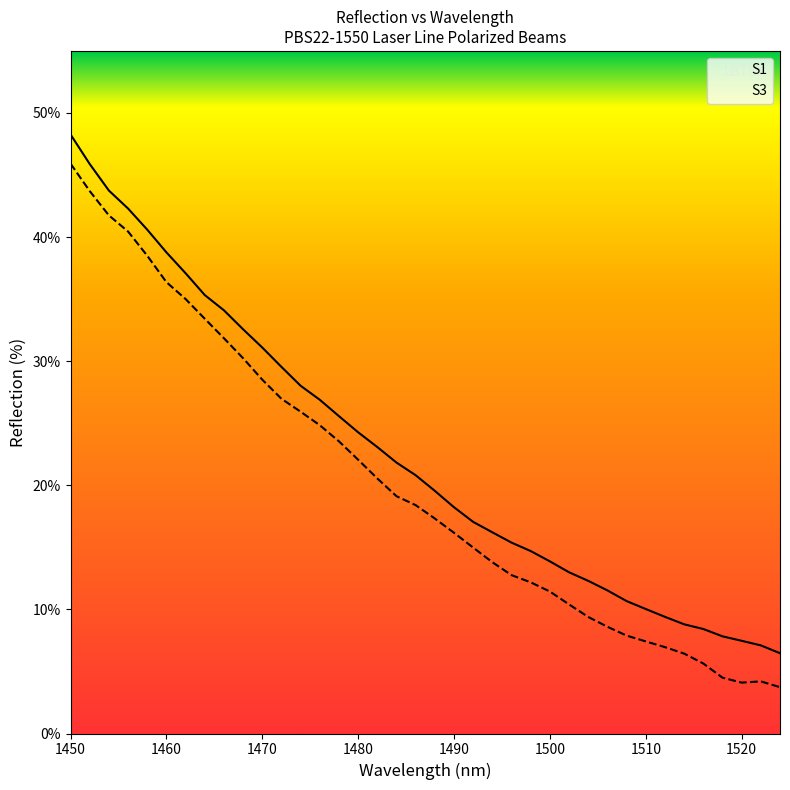

Count the number of categories in the chart.

38